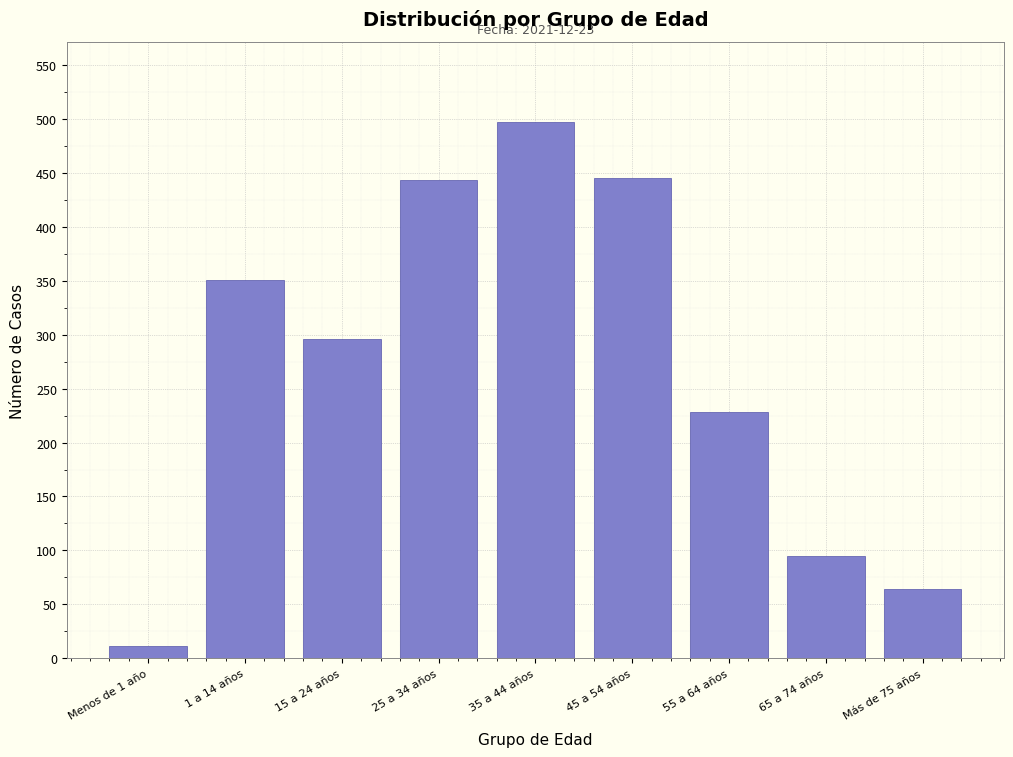

At which label is the value closest to 254?

55 a 64 años